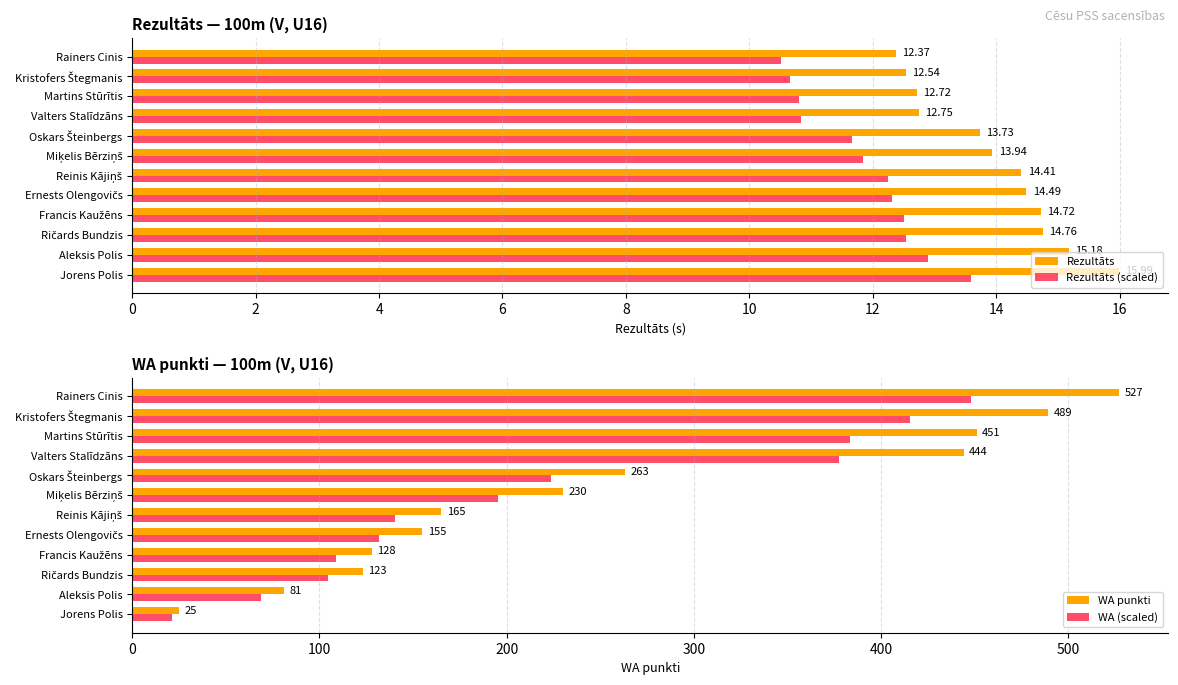

What is the value of the Rezultāts (scaled) bar at the 2nd from the left?

10.7